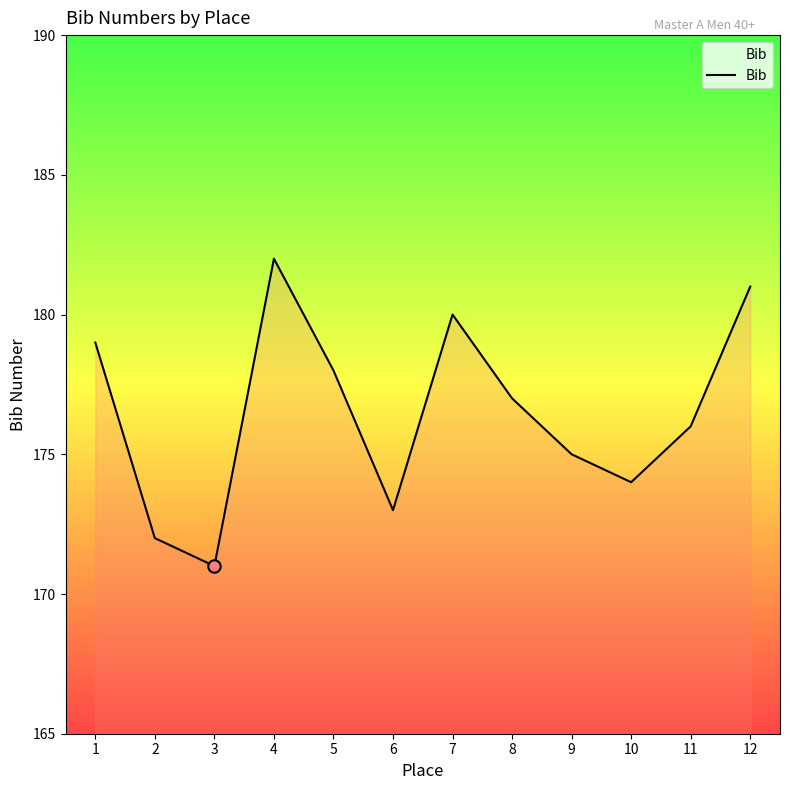

Approximately how many times larger is the value at 2 compared to 1?

1.0